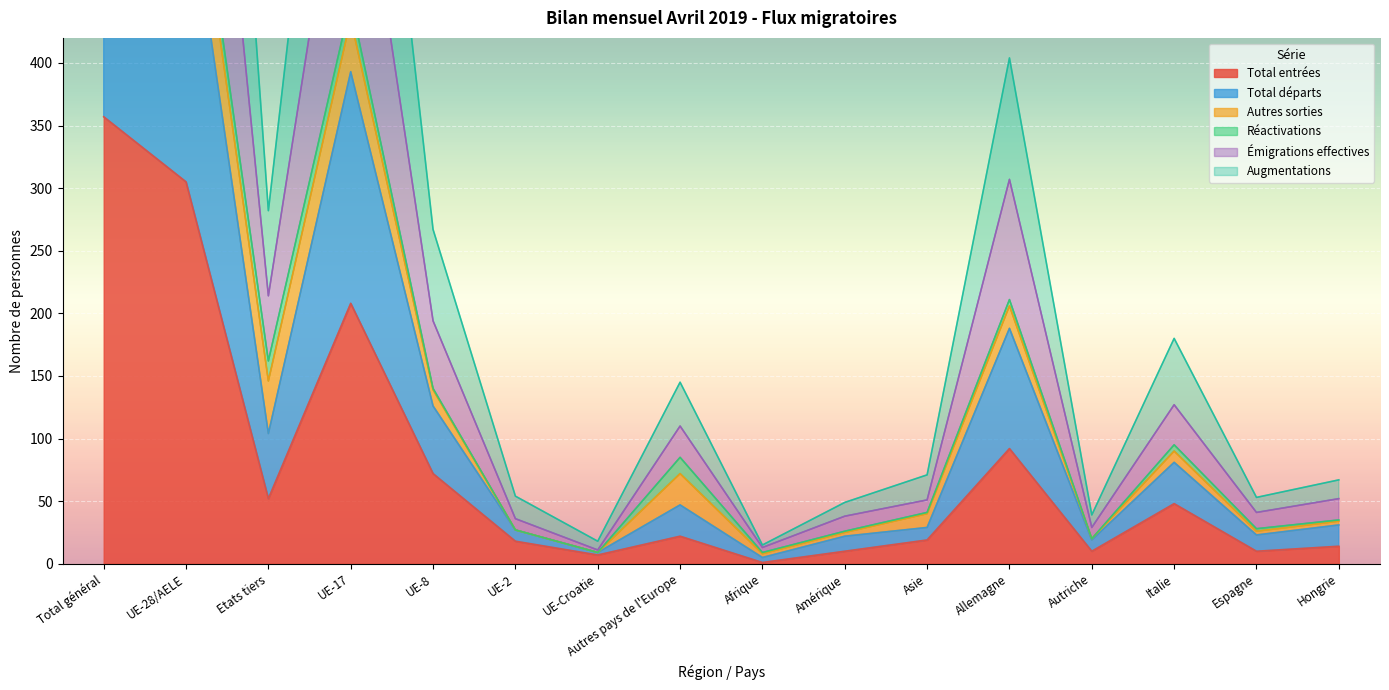

Is the value of Total départs at Total général greater than the value of Total entrées at UE-8?

Yes